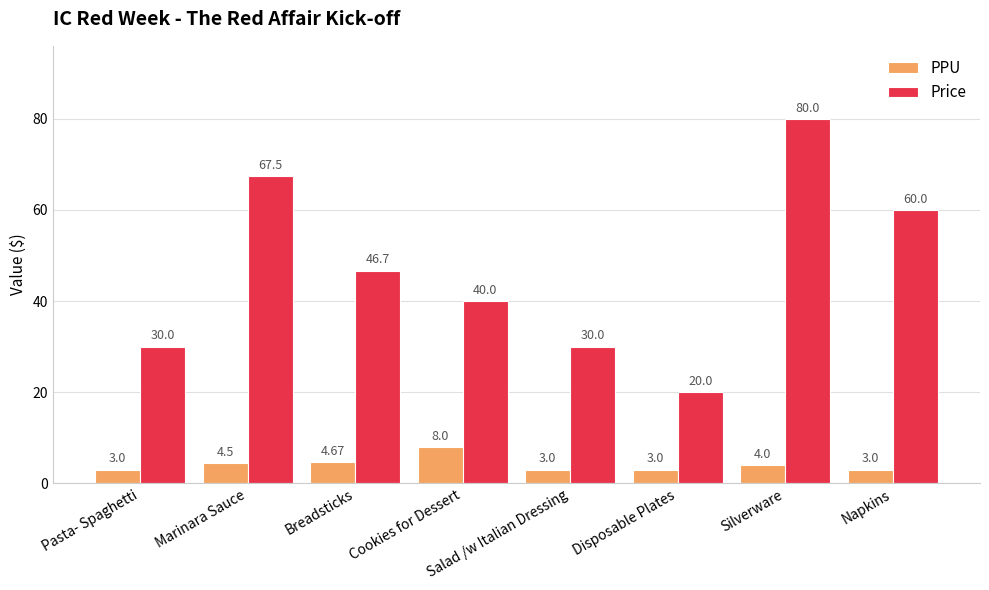

How many distinct data groups are displayed?

2